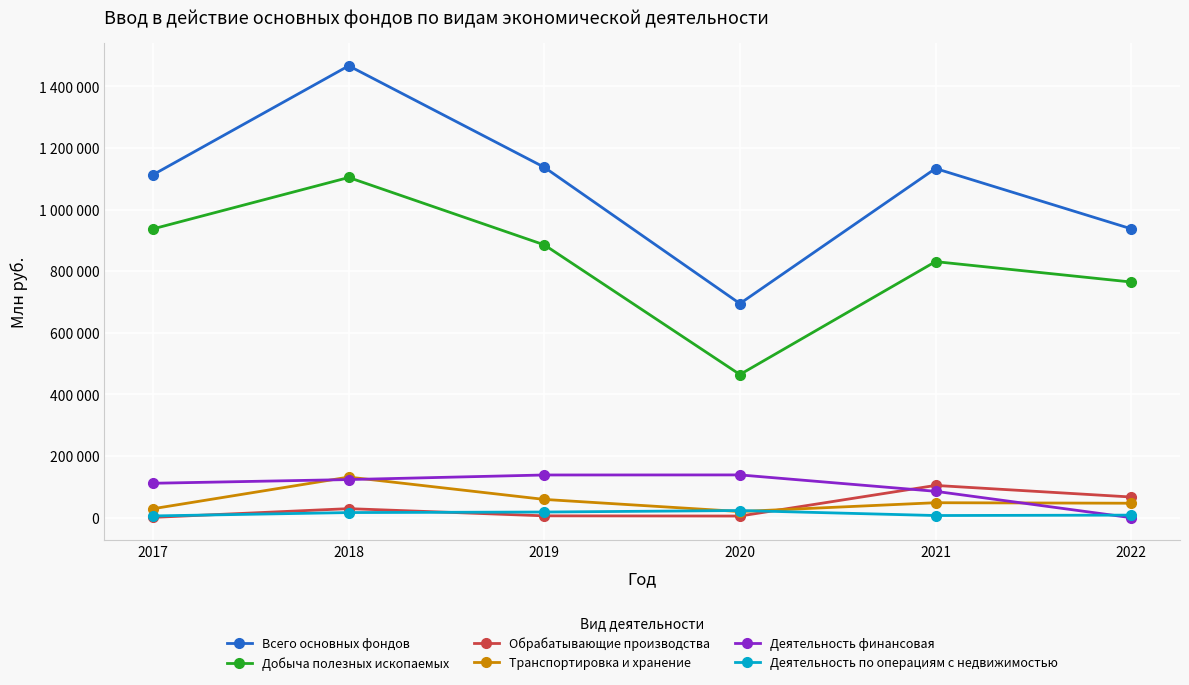

What are all the series names shown in the legend?

Всего основных фондов, Добыча полезных ископаемых, Обрабатывающие производства, Транспортировка и хранение, Деятельность финансовая, Деятельность по операциям с недвижимостью